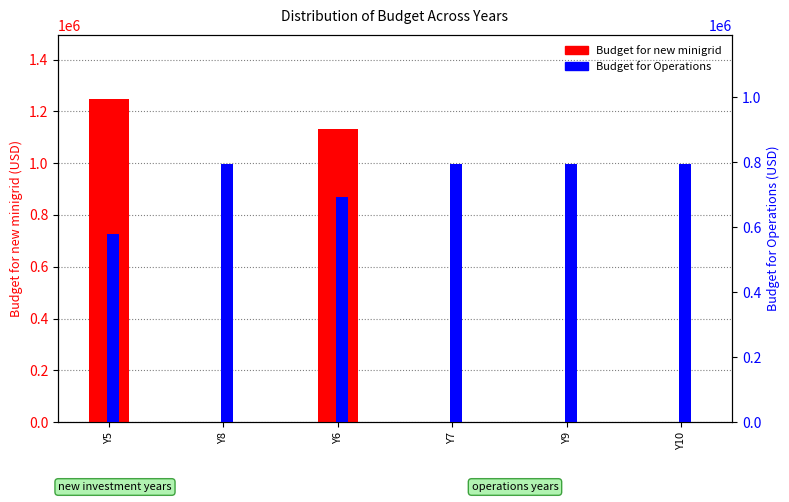

What is the sum of all Budget for new minigrid values?

2378473.6